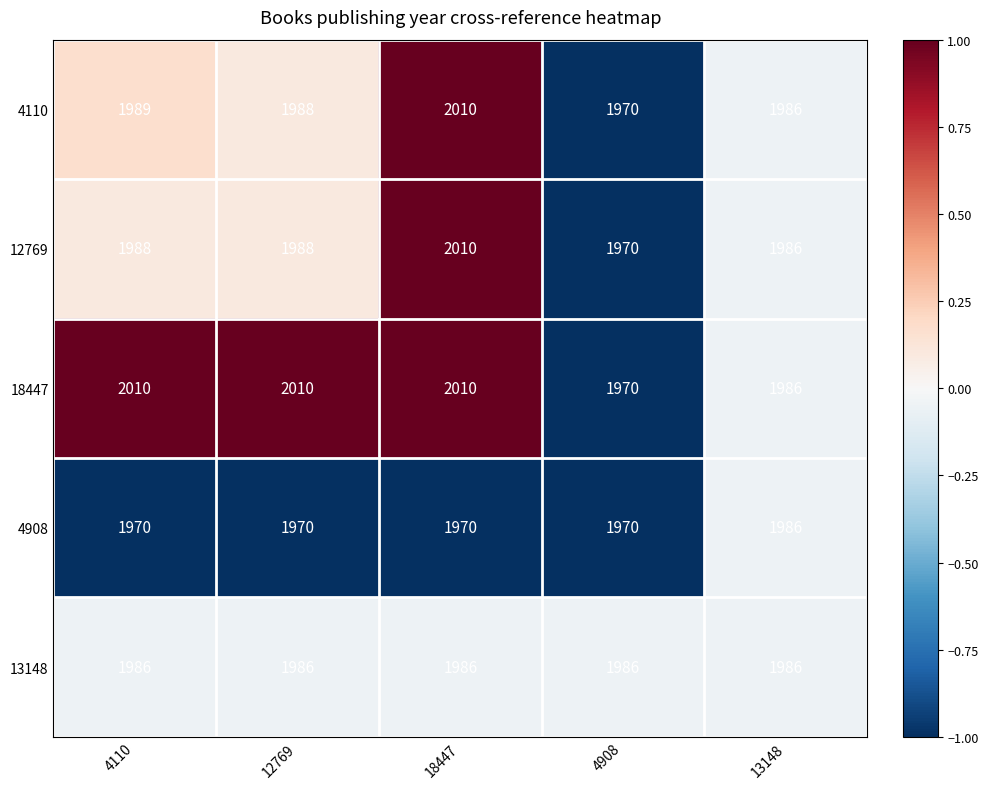

How many categories are shown in the chart?

5